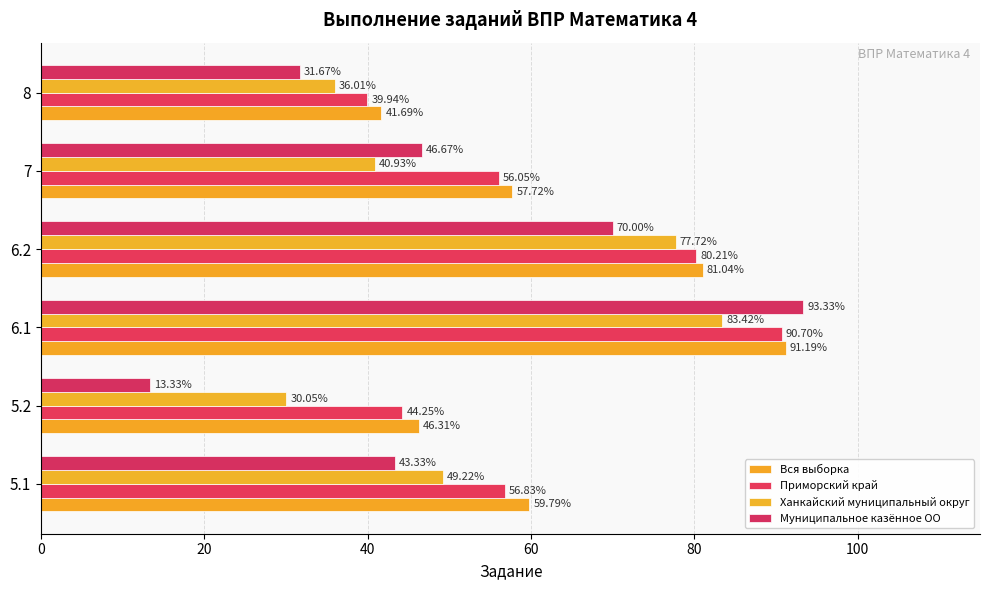

How many values in the Муниципальное казённое ОО series are below 46?

3